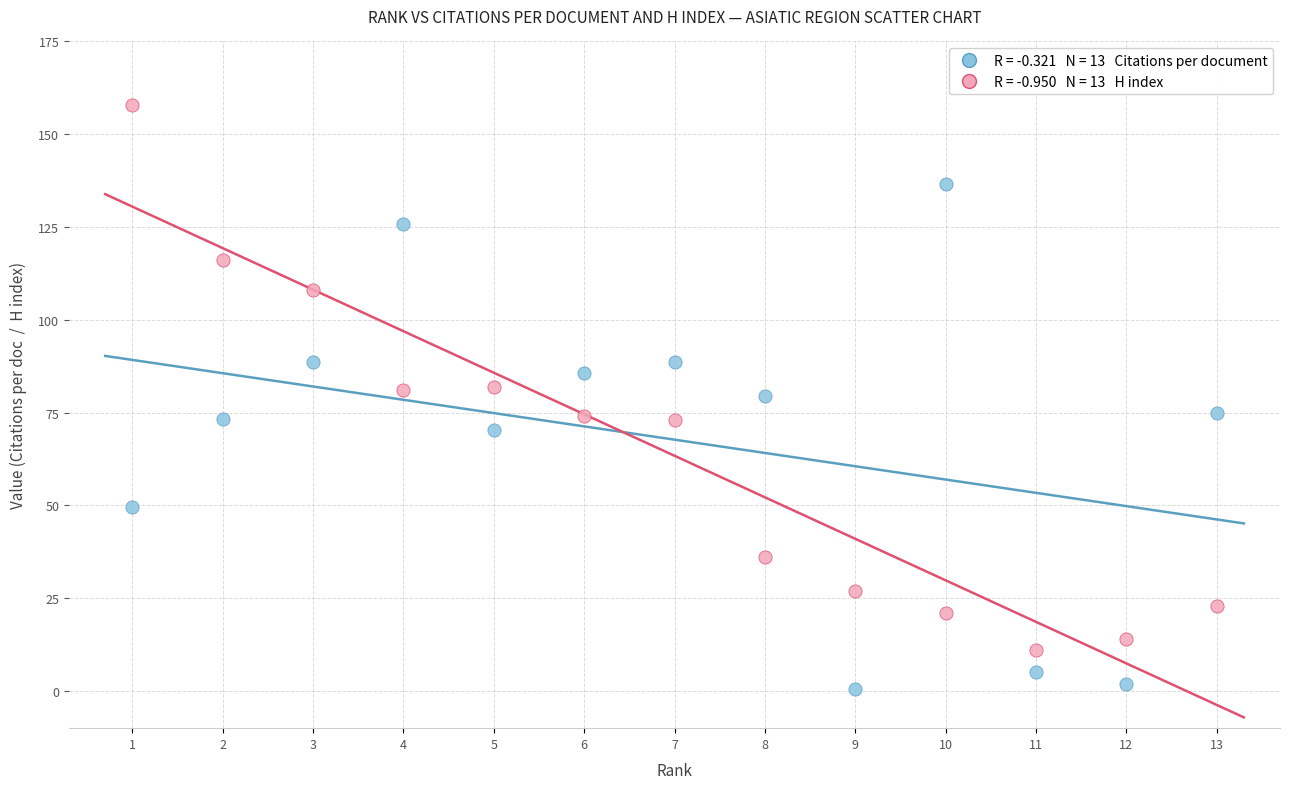

Across all data points, what is the range of X values (max minus min)?

12.0